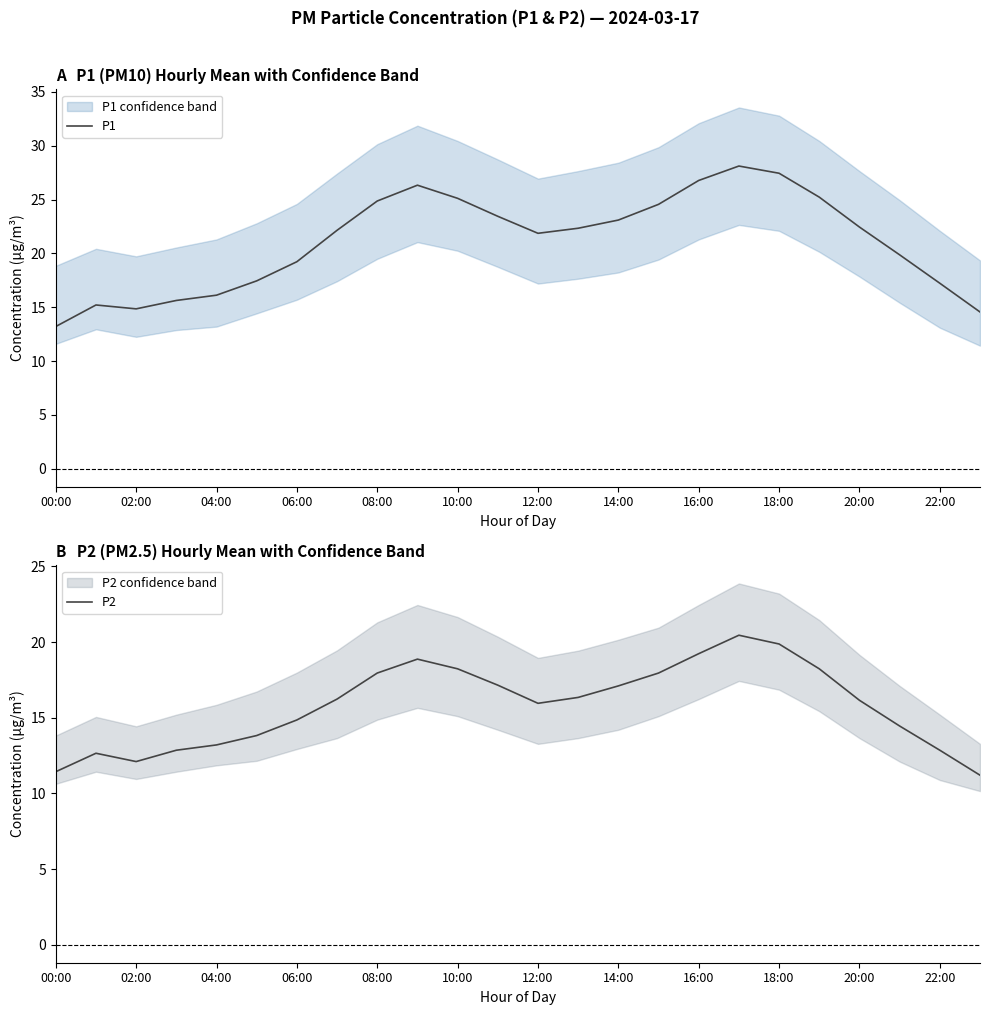

Where is P2 nearest to the value 15?

06:00